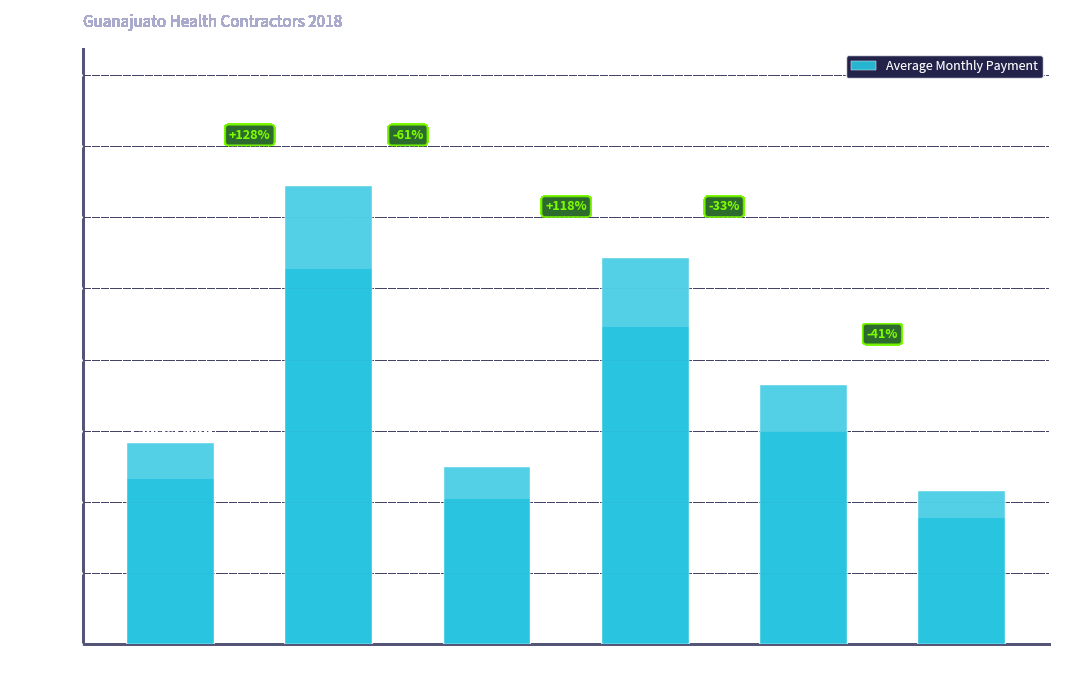

How many bars are there in total?

6